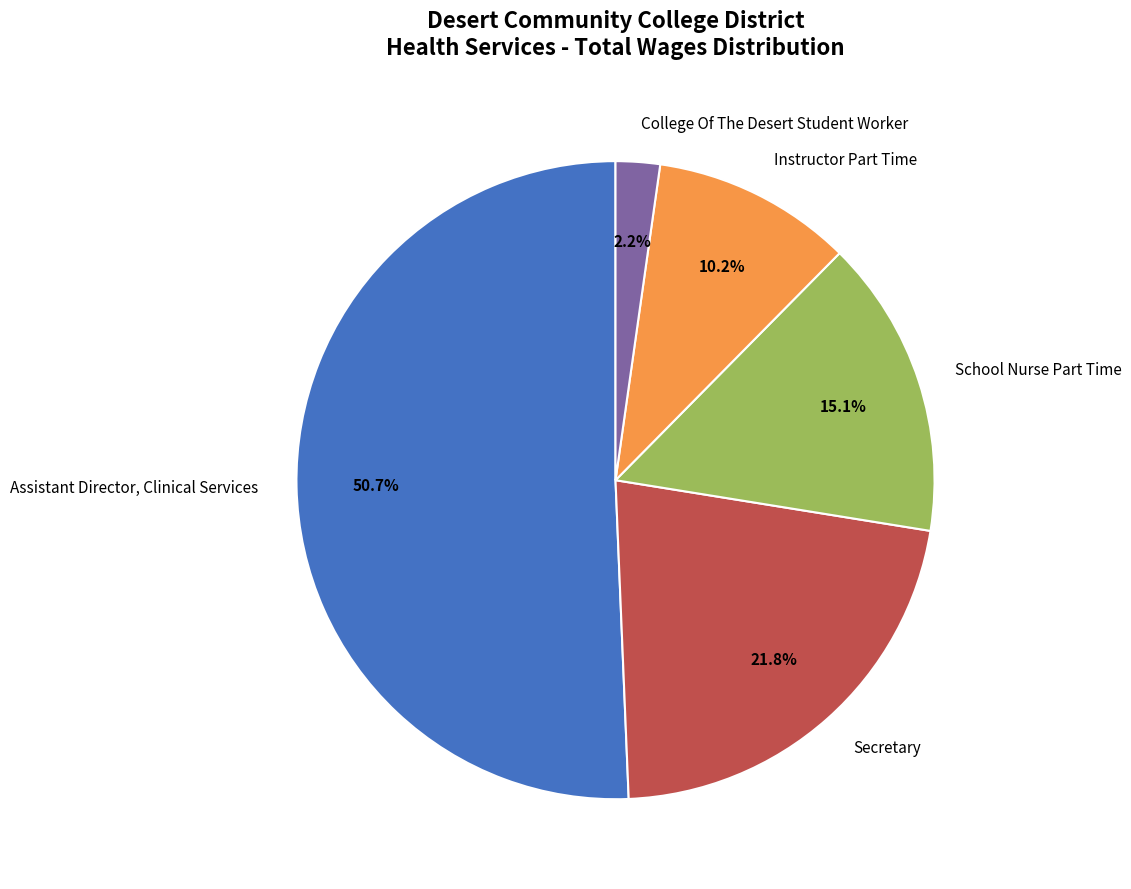

How many segments does this pie chart have?

5